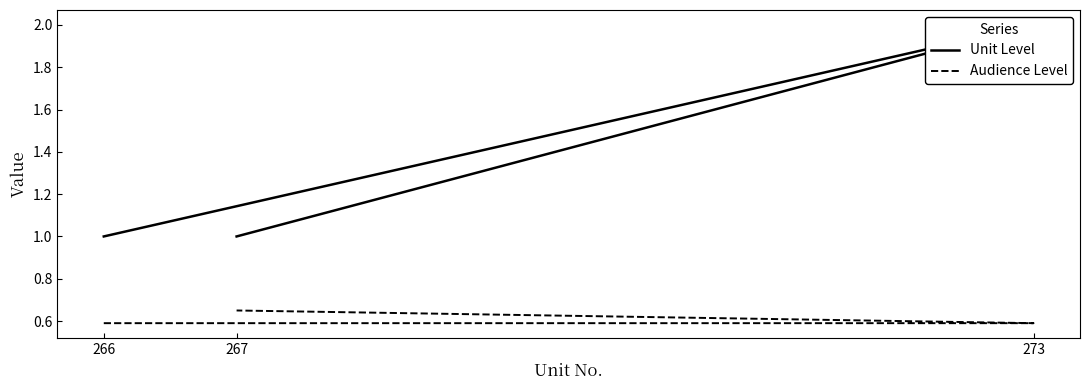

Which has a higher value, 266 or 273?

273